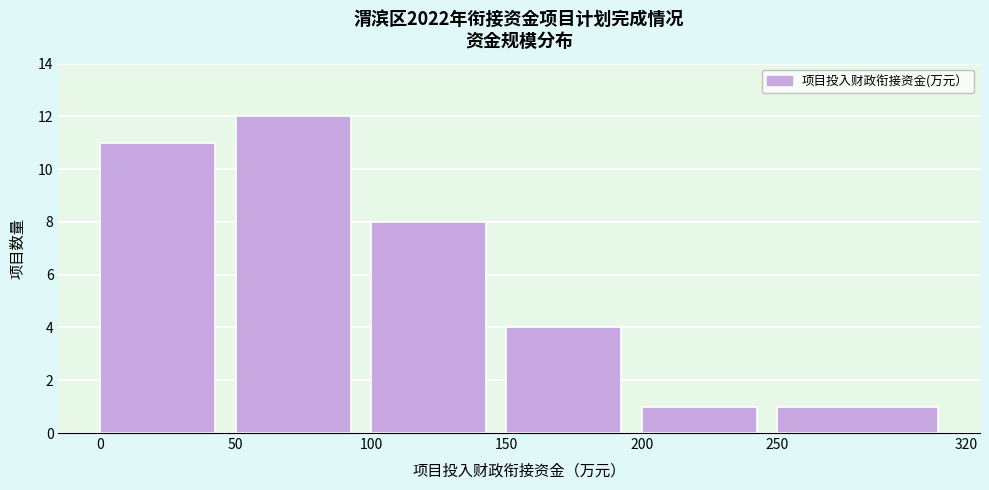

Reading left to right, list every bar in this chart as the range it spans on the x-axis followed by its height. The values are not printed on the chart, so give them approximately, as read against the axis.

0 to 50: 11
50 to 100: 12
100 to 150: 8
150 to 200: 4
200 to 250: 1
250 to 320: 1